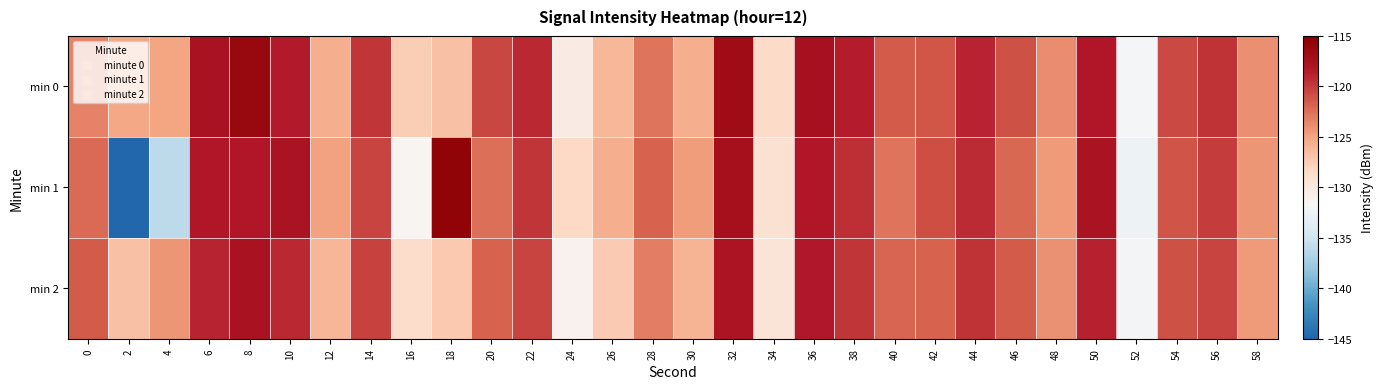

Which series has the largest range (max minus min)?

min 1